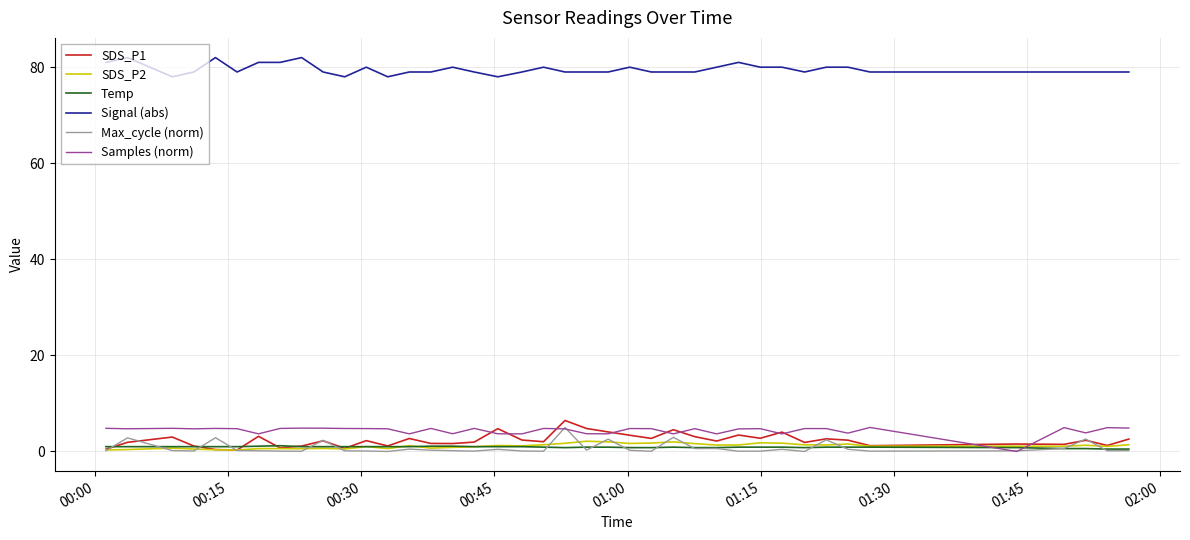

What is the highest value of the Samples (norm) series?

5.0